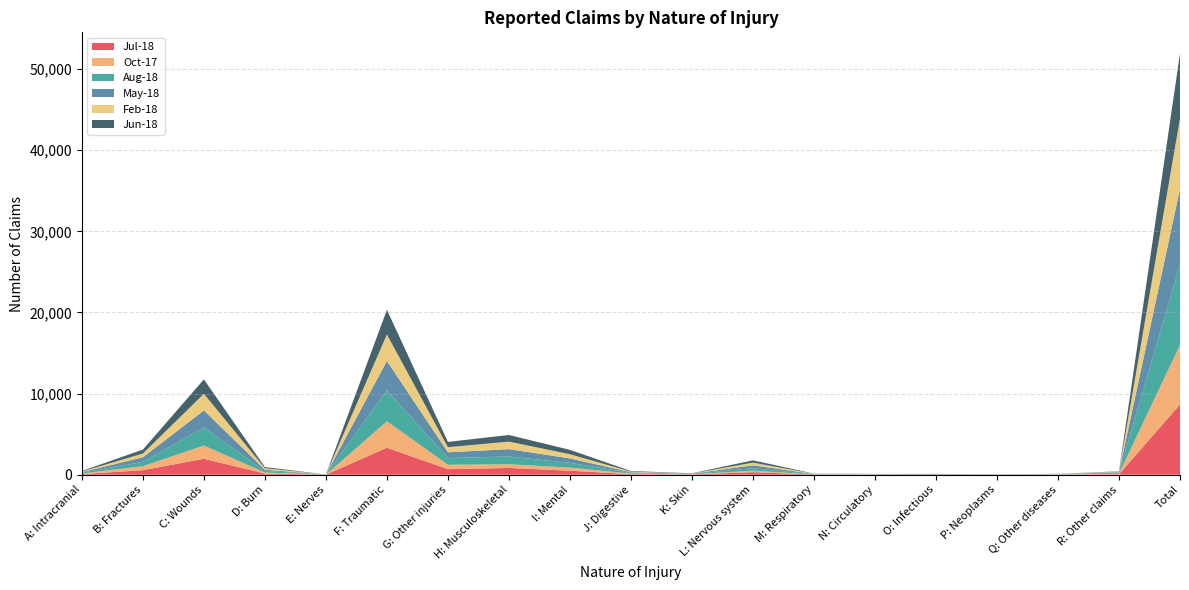

Reading left to right, what are all the values shown in this chart?

Jul-18: A: Intracranial=75	B: Fractures=557	C: Wounds=1969	D: Burn=140	E: Nerves=4	F: Traumatic=3327	G: Other injuries=684	H: Musculoskeletal=835	I: Mental=493	J: Digestive=69	K: Skin=36	L: Nervous system=313	M: Respiratory=22	N: Circulatory=9	O: Infectious=38	P: Neoplasms=10	Q: Other diseases=15	R: Other claims=56	Total=8652
Oct-17: A: Intracranial=68	B: Fractures=497	C: Wounds=1625	D: Burn=127	E: Nerves=4	F: Traumatic=3259	G: Other injuries=545	H: Musculoskeletal=451	I: Mental=381	J: Digestive=68	K: Skin=14	L: Nervous system=186	M: Respiratory=13	N: Circulatory=10	O: Infectious=12	P: Neoplasms=12	Q: Other diseases=15	R: Other claims=69	Total=7356
Aug-18: A: Intracranial=93	B: Fractures=531	C: Wounds=2228	D: Burn=191	E: Nerves=9	F: Traumatic=3823	G: Other injuries=835	H: Musculoskeletal=954	I: Mental=586	J: Digestive=79	K: Skin=52	L: Nervous system=302	M: Respiratory=17	N: Circulatory=24	O: Infectious=20	P: Neoplasms=7	Q: Other diseases=23	R: Other claims=130	Total=9904
May-18: A: Intracranial=79	B: Fractures=566	C: Wounds=2109	D: Burn=156	E: Nerves=8	F: Traumatic=3613	G: Other injuries=698	H: Musculoskeletal=914	I: Mental=551	J: Digestive=84	K: Skin=25	L: Nervous system=354	M: Respiratory=33	N: Circulatory=18	O: Infectious=10	P: Neoplasms=18	Q: Other diseases=19	R: Other claims=70	Total=9325
Feb-18: A: Intracranial=80	B: Fractures=458	C: Wounds=2047	D: Burn=184	E: Nerves=5	F: Traumatic=3267	G: Other injuries=631	H: Musculoskeletal=925	I: Mental=515	J: Digestive=78	K: Skin=20	L: Nervous system=337	M: Respiratory=23	N: Circulatory=18	O: Infectious=7	P: Neoplasms=9	Q: Other diseases=20	R: Other claims=62	Total=8686
Jun-18: A: Intracranial=65	B: Fractures=489	C: Wounds=1776	D: Burn=142	E: Nerves=4	F: Traumatic=3038	G: Other injuries=654	H: Musculoskeletal=815	I: Mental=538	J: Digestive=77	K: Skin=28	L: Nervous system=281	M: Respiratory=19	N: Circulatory=19	O: Infectious=14	P: Neoplasms=7	Q: Other diseases=14	R: Other claims=37	Total=8017